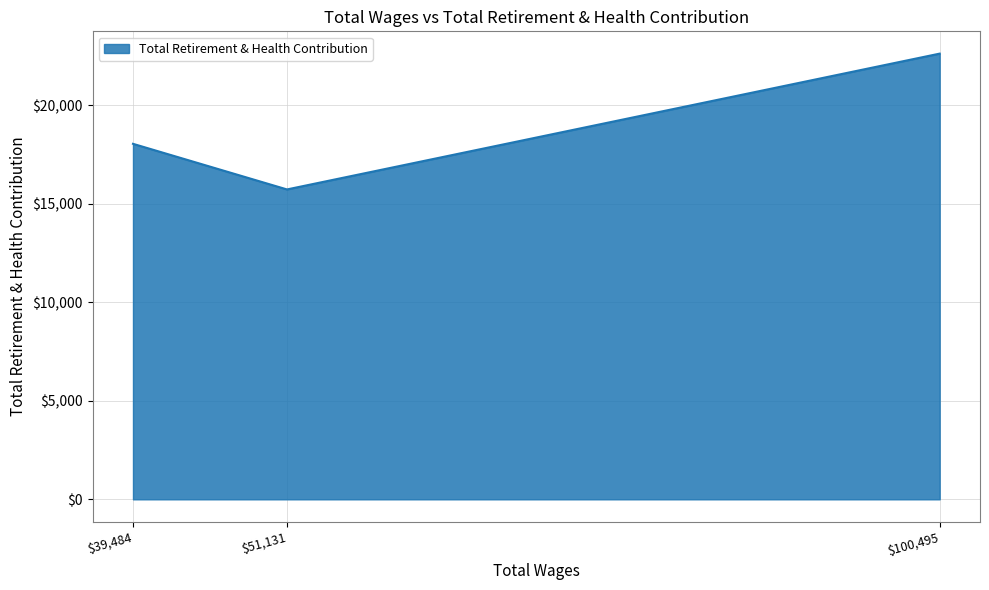

What is the minimum value shown in the chart?

15719